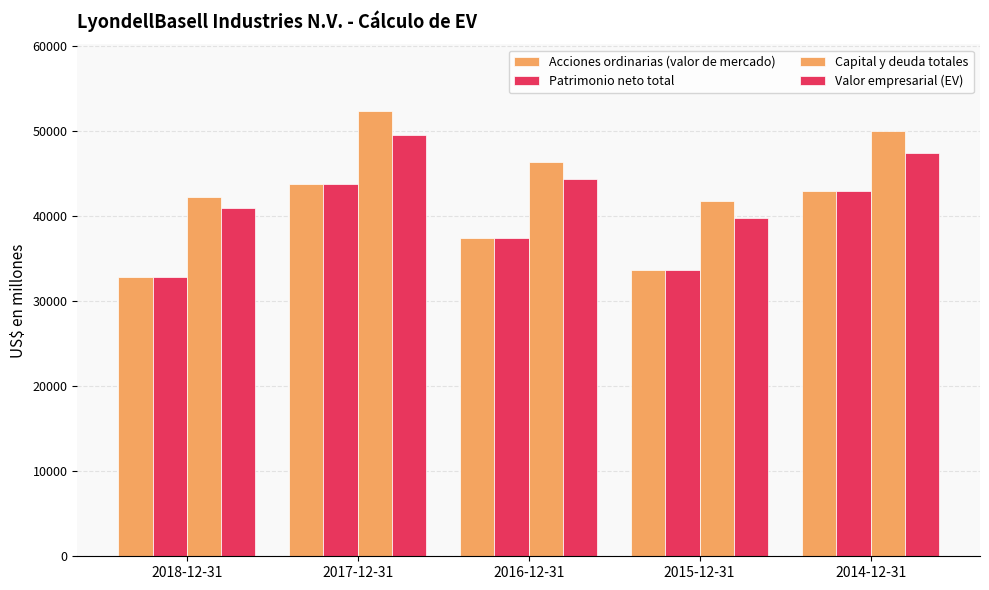

How many bars are there in total?

20